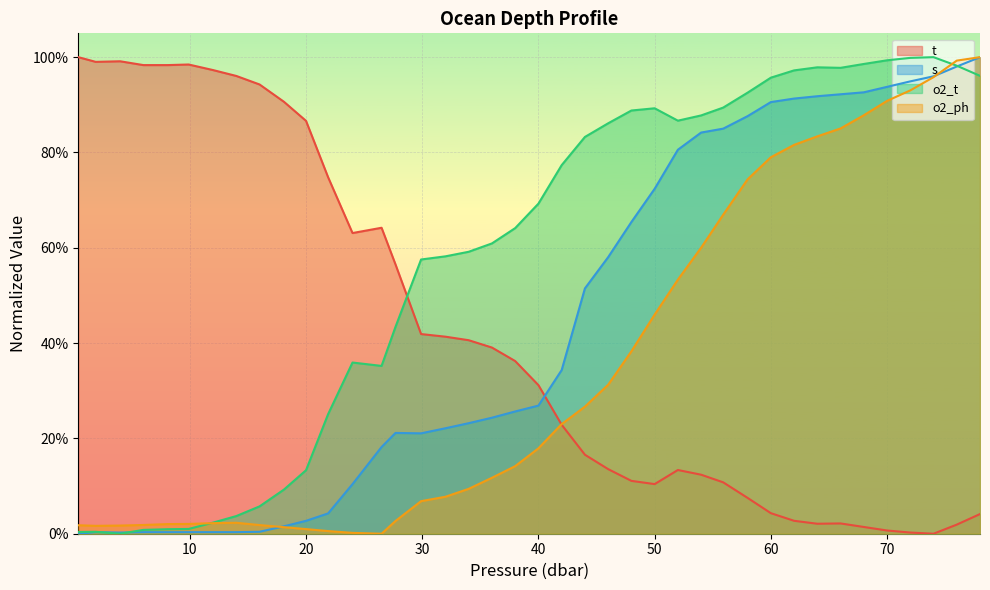

How many lines are shown in the chart?

4